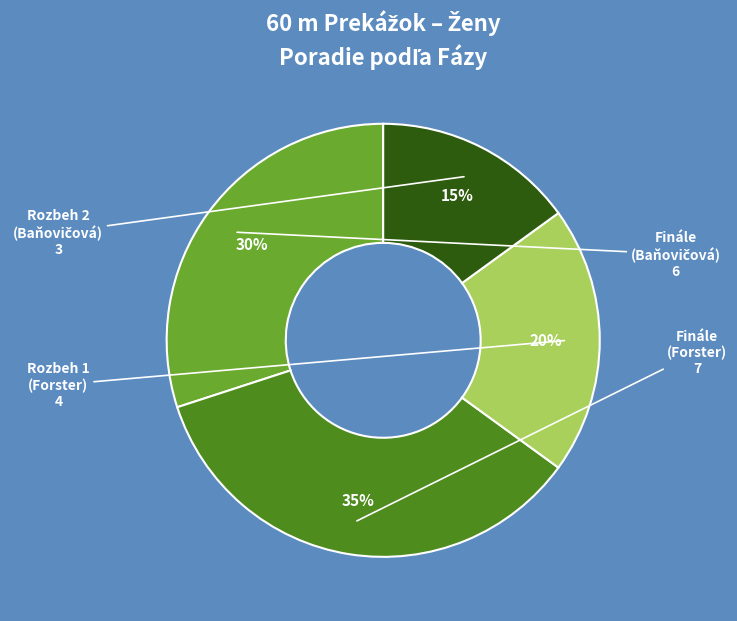

Is there a majority slice in this chart?

No